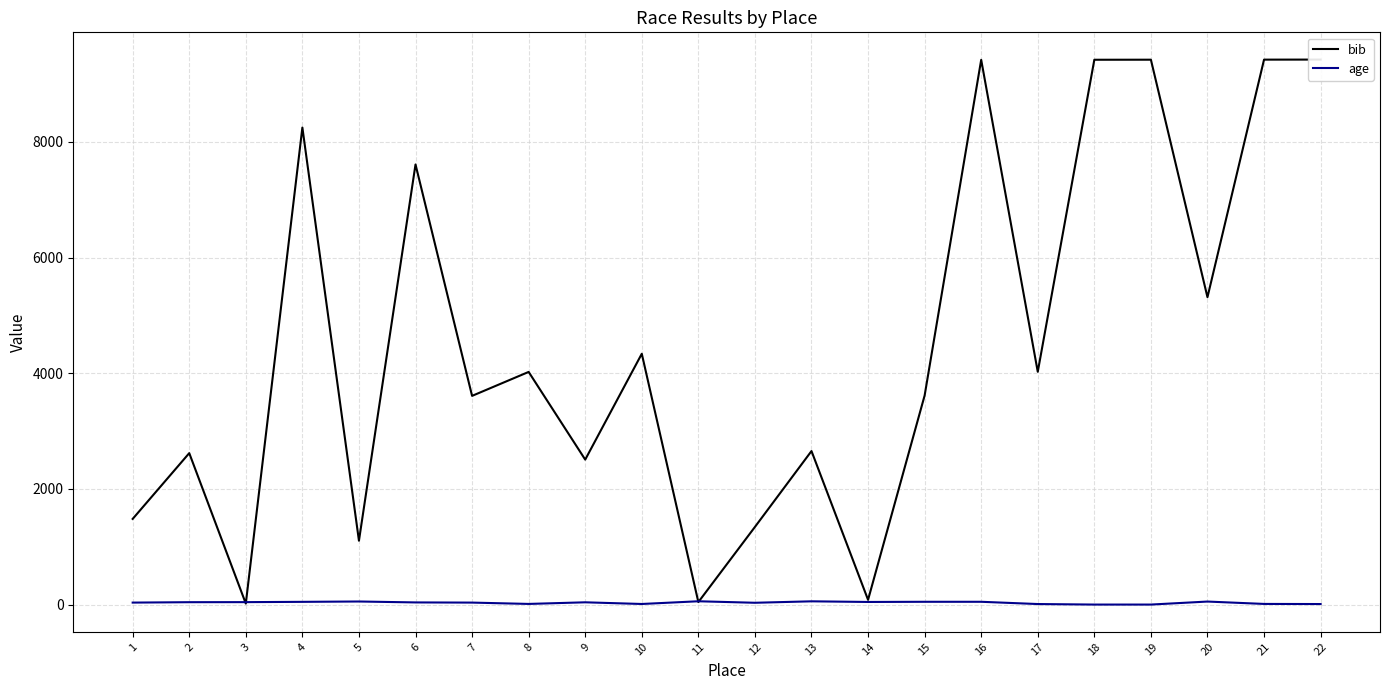

What is the approximate value of bib at 4, to the nearest 50?

8250